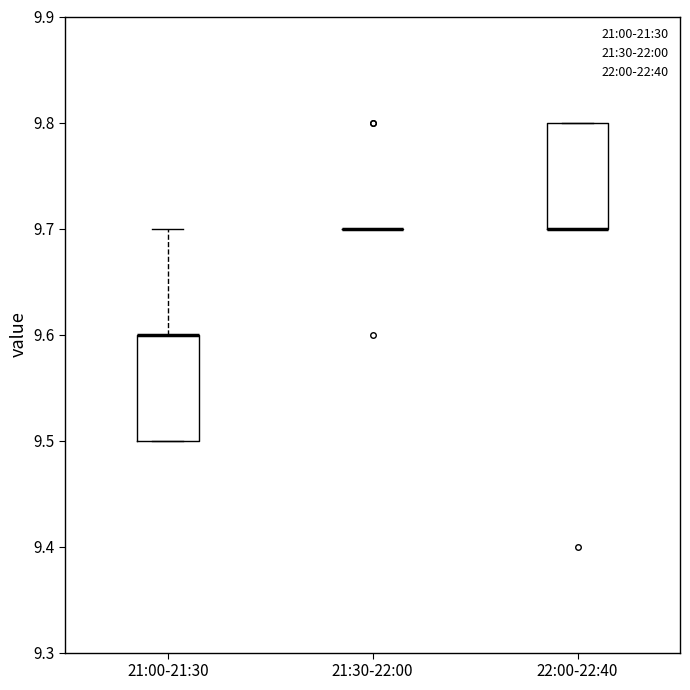

Reading left to right, transcribe this box plot: for each box, give where its median line is, the range the box spans, and where its two whiskers end, as read against the y-axis. The values are not printed on the chart, so give them approximately, as read against the axis.

21:00-21:30: median 9.6 (drawn on the box's upper edge), box 9.5 to 9.6, whiskers 9.5 to 9.7
21:30-22:00: box collapsed to a line at 9.7, whiskers 9.7 to 9.7
22:00-22:40: median 9.7 (drawn on the box's lower edge), box 9.7 to 9.8, whiskers 9.7 to 9.8